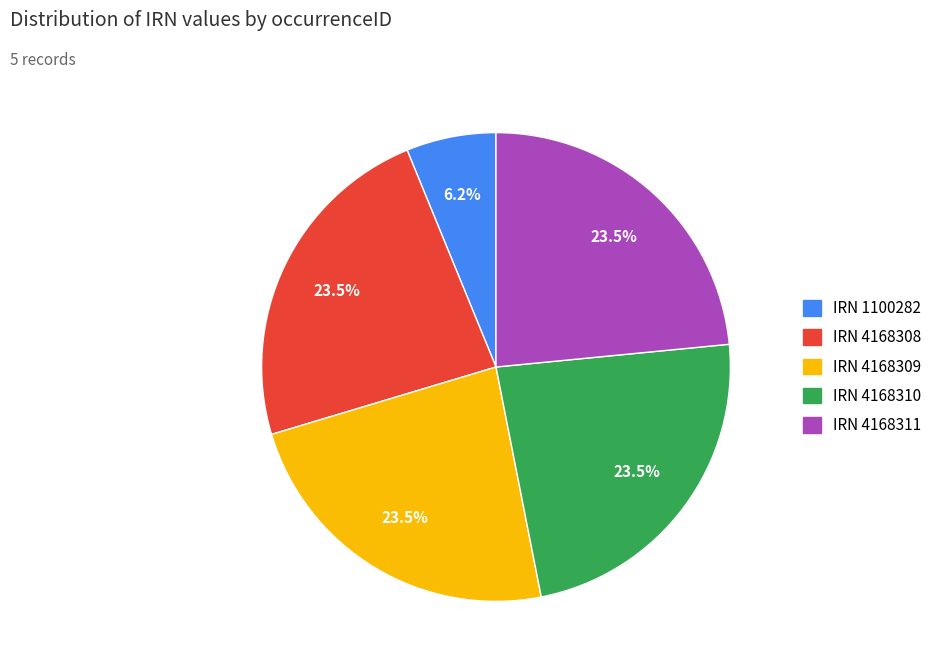

What portion of the pie excludes IRN 4168311?

76.5%